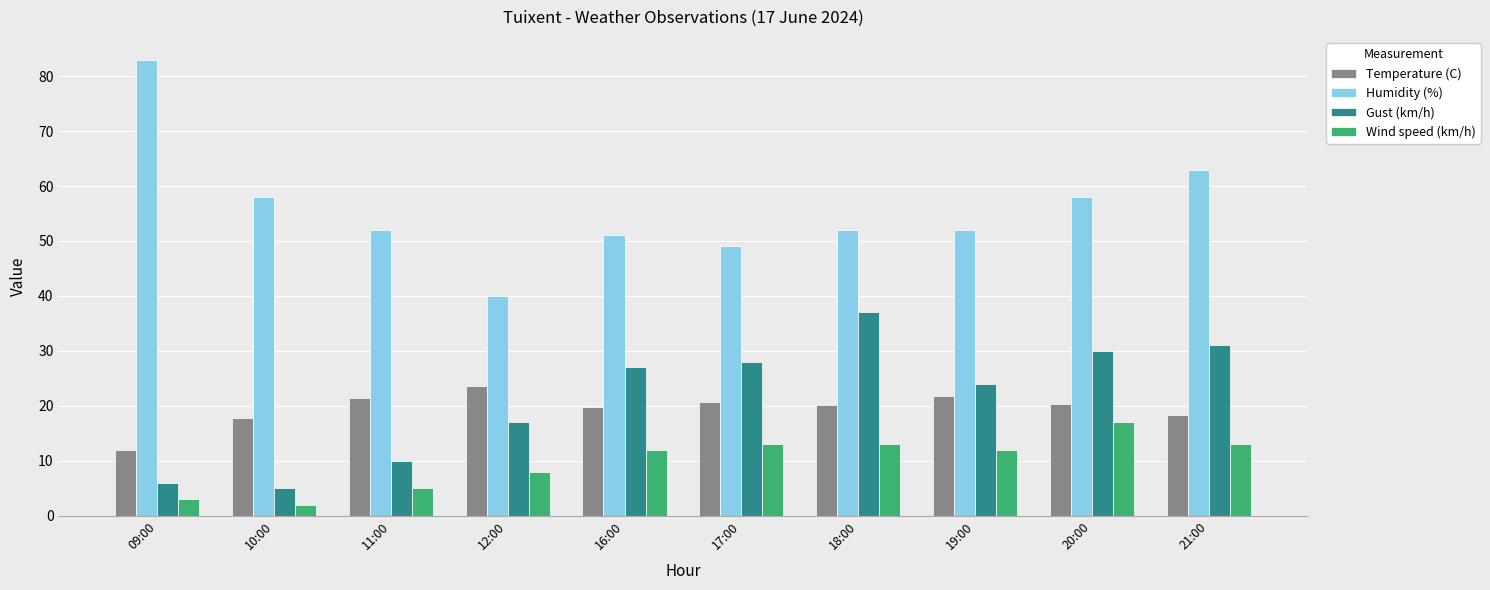

Is it true that Temperature (C) equals 5.9 at 09:00?

False